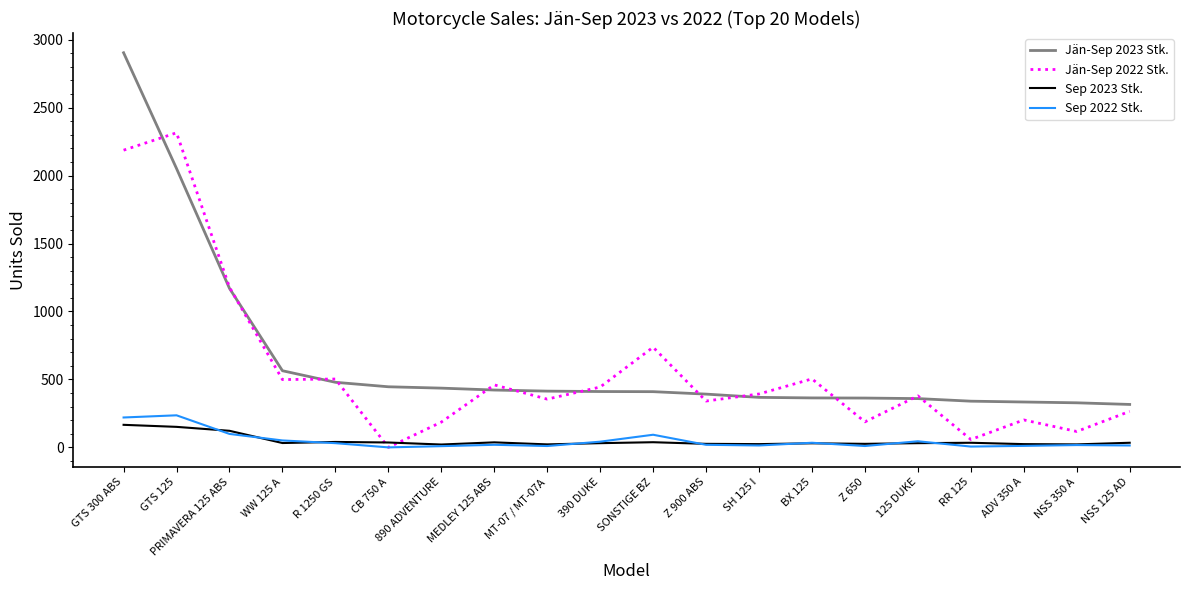

True or false: Jän-Sep 2022 Stk. has more than 1 points higher than both neighbors.

True